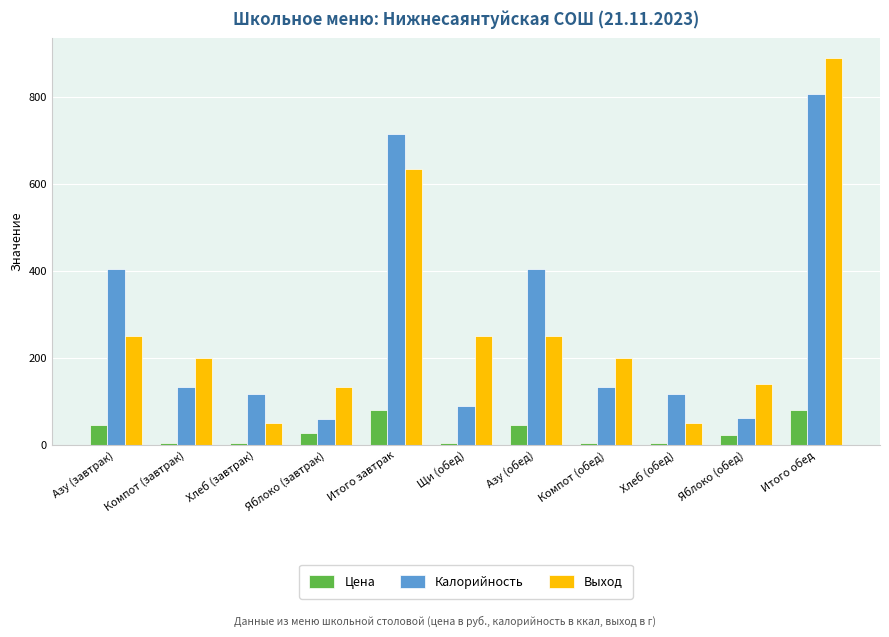

What is the maximum value for Калорийность?

807.9